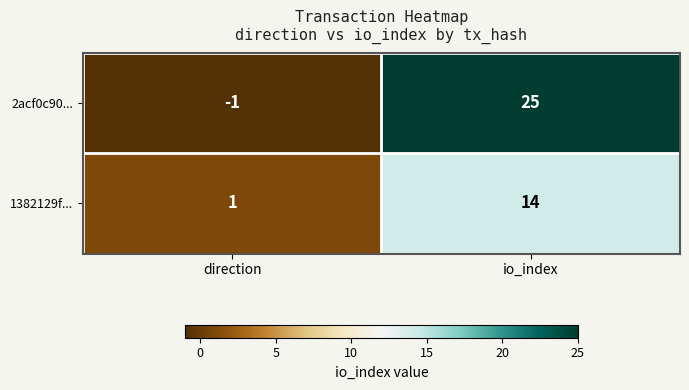

What is the spread (max minus min) of values at io_index?

11